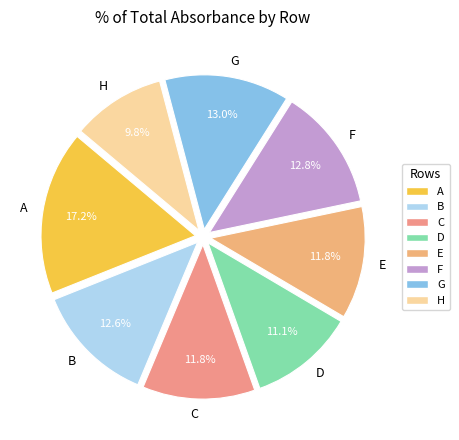

To the nearest percent, what is the difference between the largest and smallest slice percentages?

7%